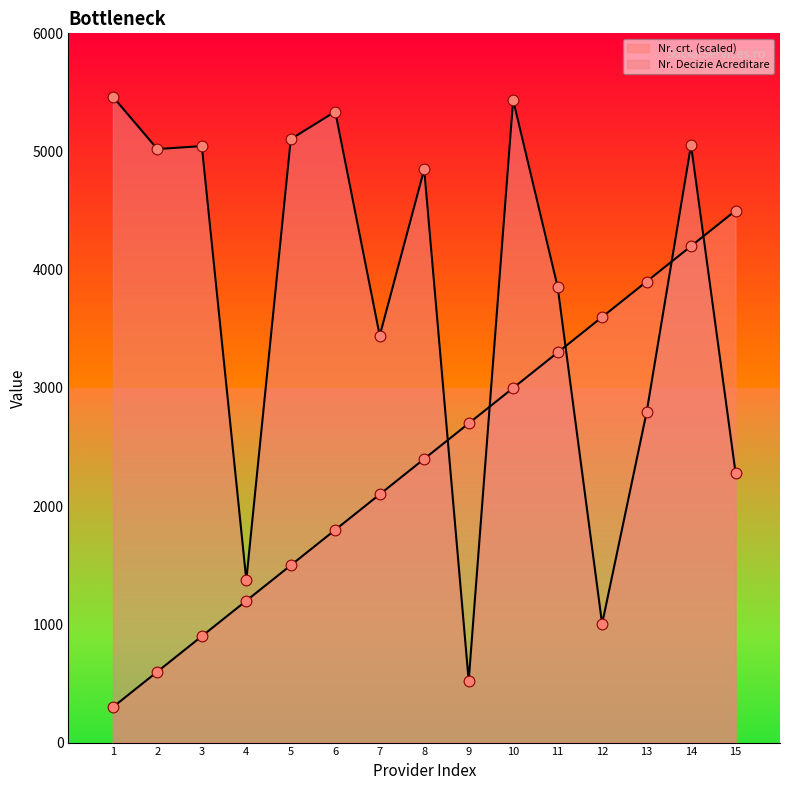

At how many categories does at least one series exceed 1730?

14